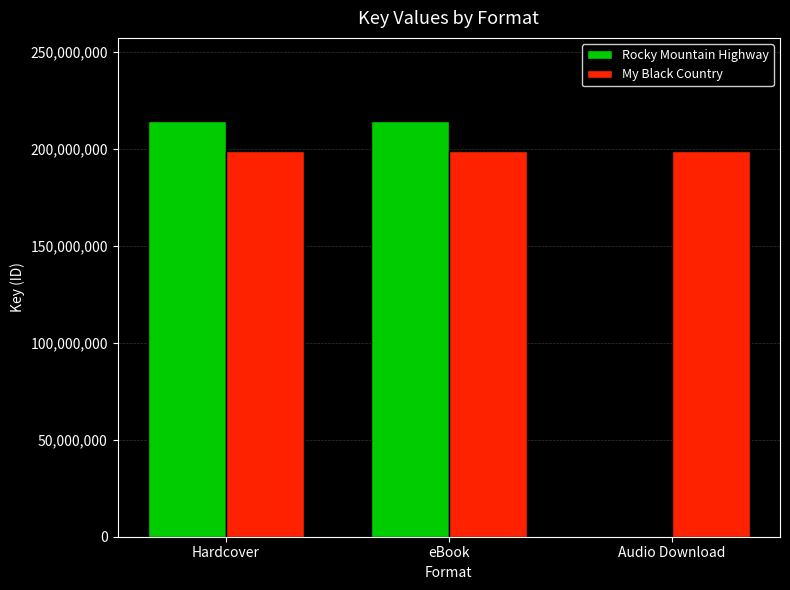

What is the maximum value shown in the chart?

214243296